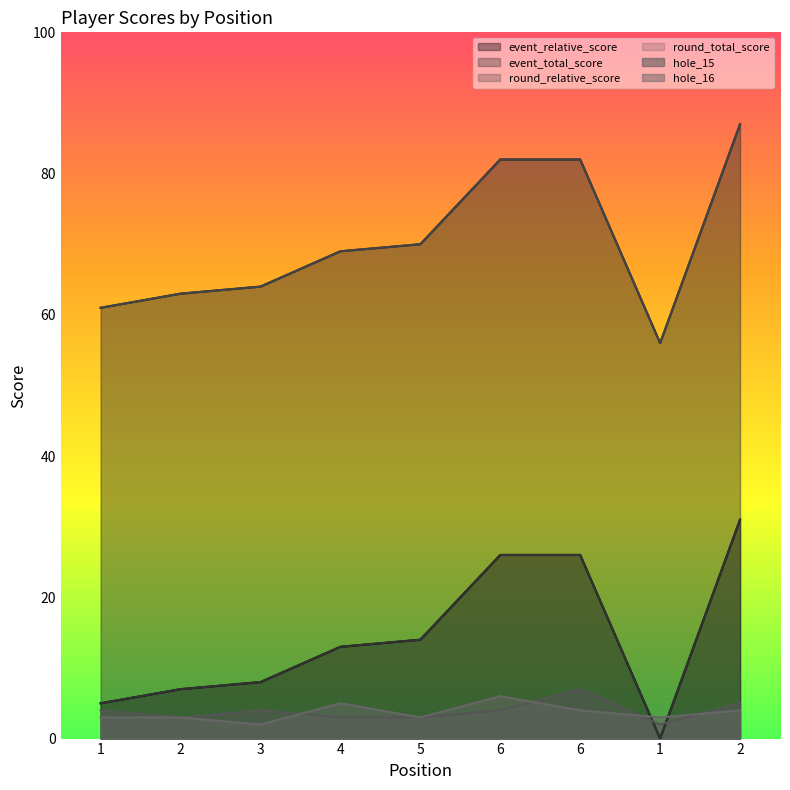

Does the chart have visible grid lines?

No